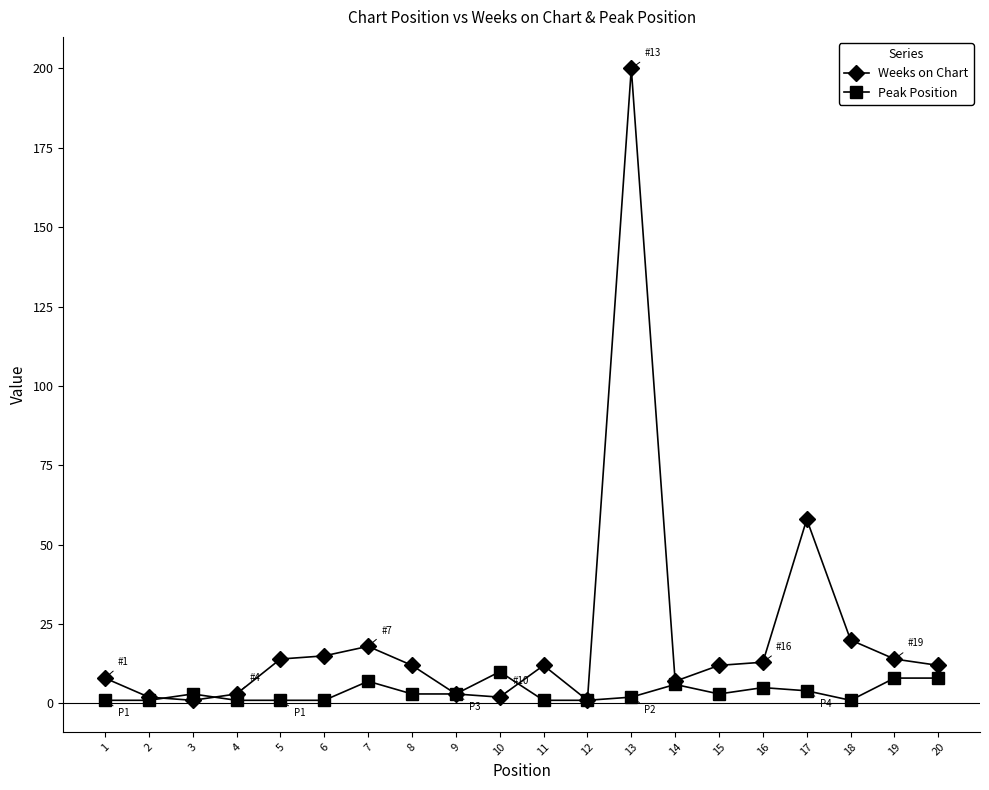

What is the difference between the maximum and minimum values in the Weeks on Chart series?

199